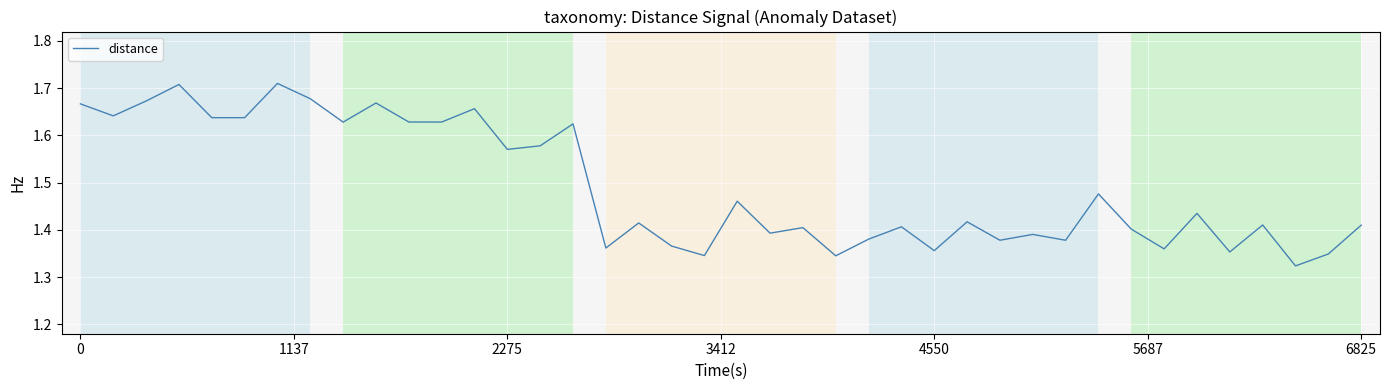

What is the difference between the maximum and minimum values?

0.4